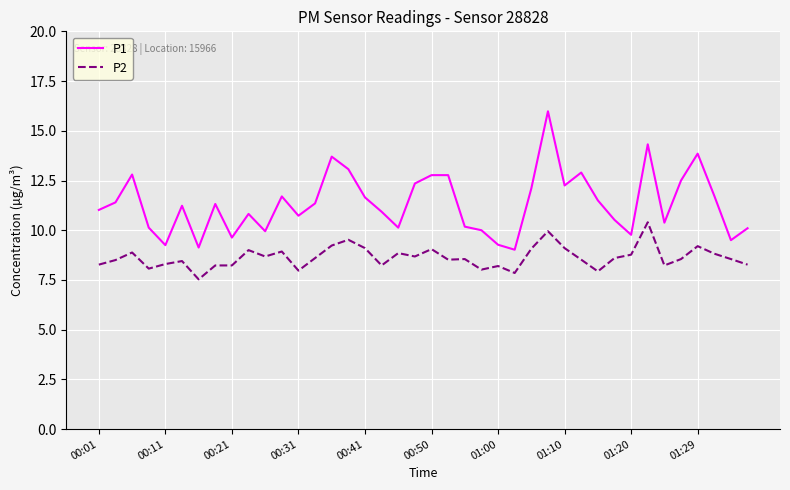

True or false: P1 and P2 intersect in this chart.

False